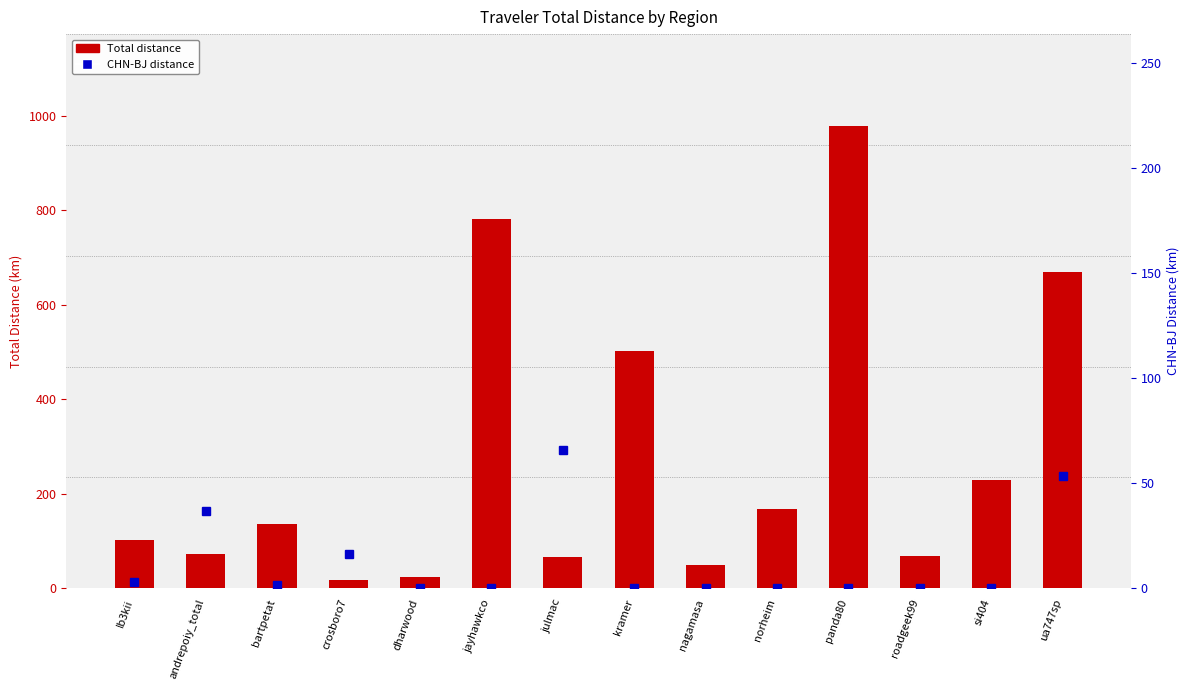

At which category does the chart reach its minimum across all series?

dharwood